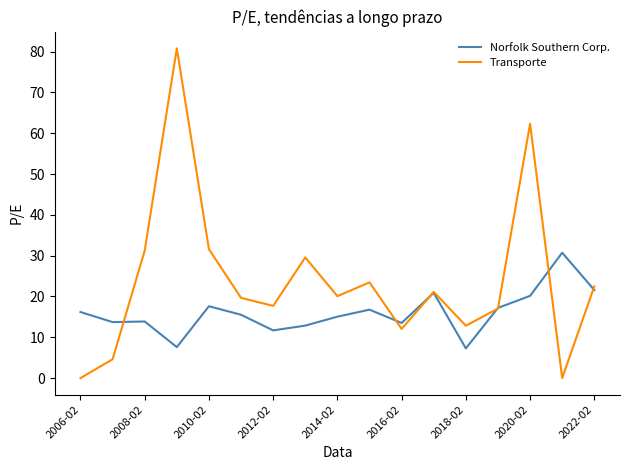

Does the chart have visible grid lines?

No